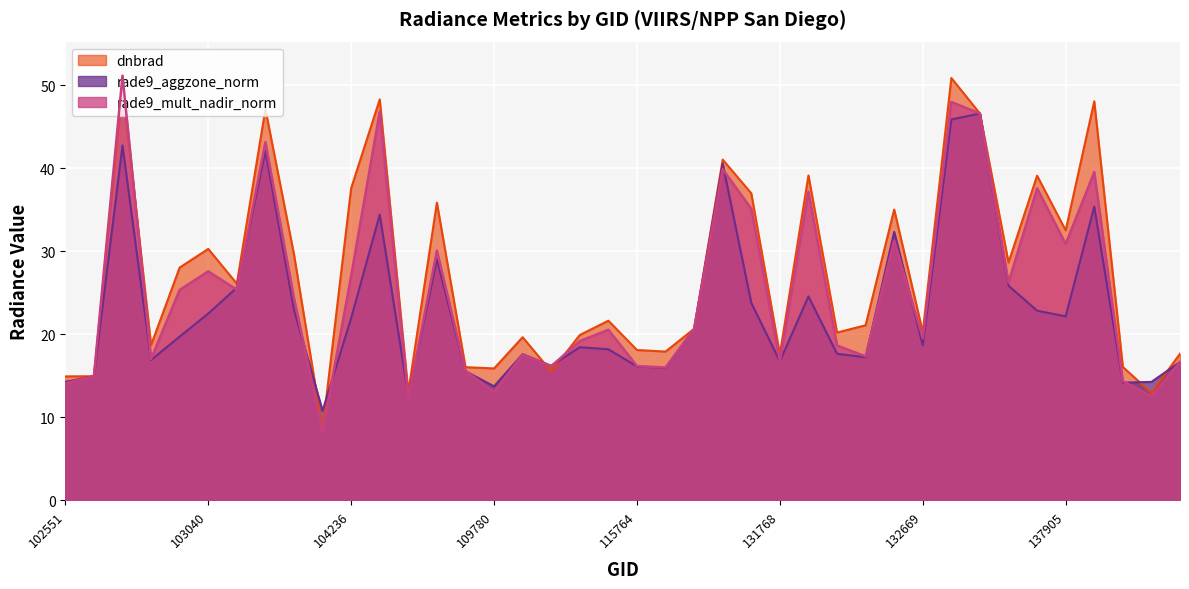

Reading right to left, transcribe all the data shown in this chart.

dnbrad: 17.7	12.9	16.1	48.1	32.5	39.1	28.7	46.6	50.9	20.3	35.0	21.1	20.2	39.1	17.6	37.0	41.0	20.7	17.9	18.1	21.6	19.9	15.5	19.6	15.9	16.0	35.9	13.0	48.3	37.6	8.5	29.6	47.1	26.1	30.3	28.0	18.7	50.0	14.9	14.9
rade9_aggzone_norm: 16.7	14.3	14.2	35.4	22.2	22.8	25.9	46.6	45.9	18.7	32.3	17.2	17.7	24.6	16.7	23.8	40.6	20.7	15.9	16.1	18.2	18.4	16.2	17.6	13.7	15.6	29.0	12.6	34.4	22.0	10.8	23.0	42.1	25.6	22.5	19.7	16.9	42.7	14.9	14.3
rade9_mult_nadir_norm: 16.7	12.5	14.3	39.5	30.9	37.6	26.2	46.6	48.0	19.5	31.3	17.3	18.7	37.2	16.8	35.1	39.9	20.7	16.0	16.2	20.5	19.2	16.2	17.5	13.1	15.6	30.1	12.3	46.8	27.0	8.2	24.4	43.1	25.4	27.6	25.3	17.0	51.2	14.9	14.1